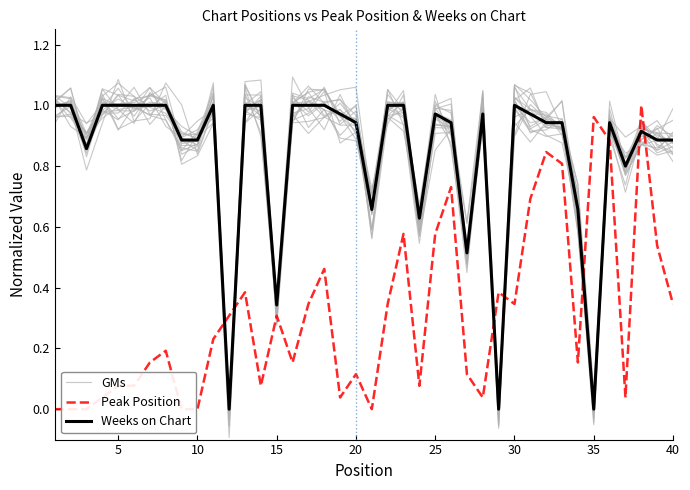

Which series has the largest total across all categories?

GMs